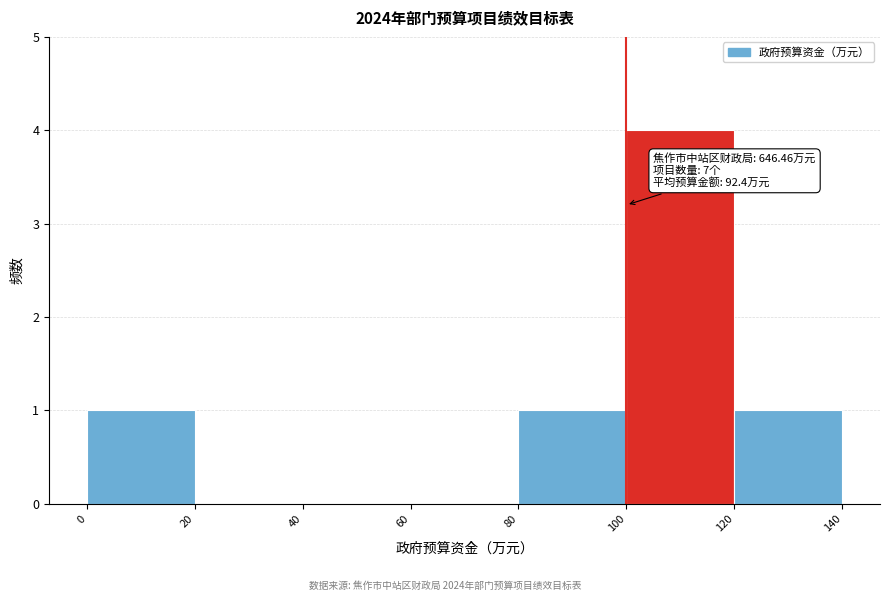

Over which range of the x-axis is the bar tallest?

100 to 120